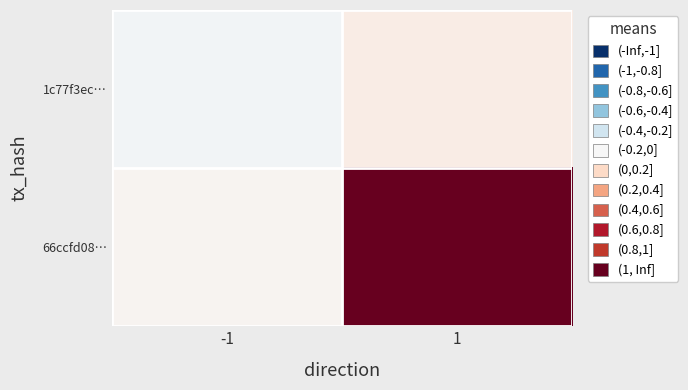

Rank the series by their average value, from highest to lowest.

66ccfd08…, 1c77f3ec…